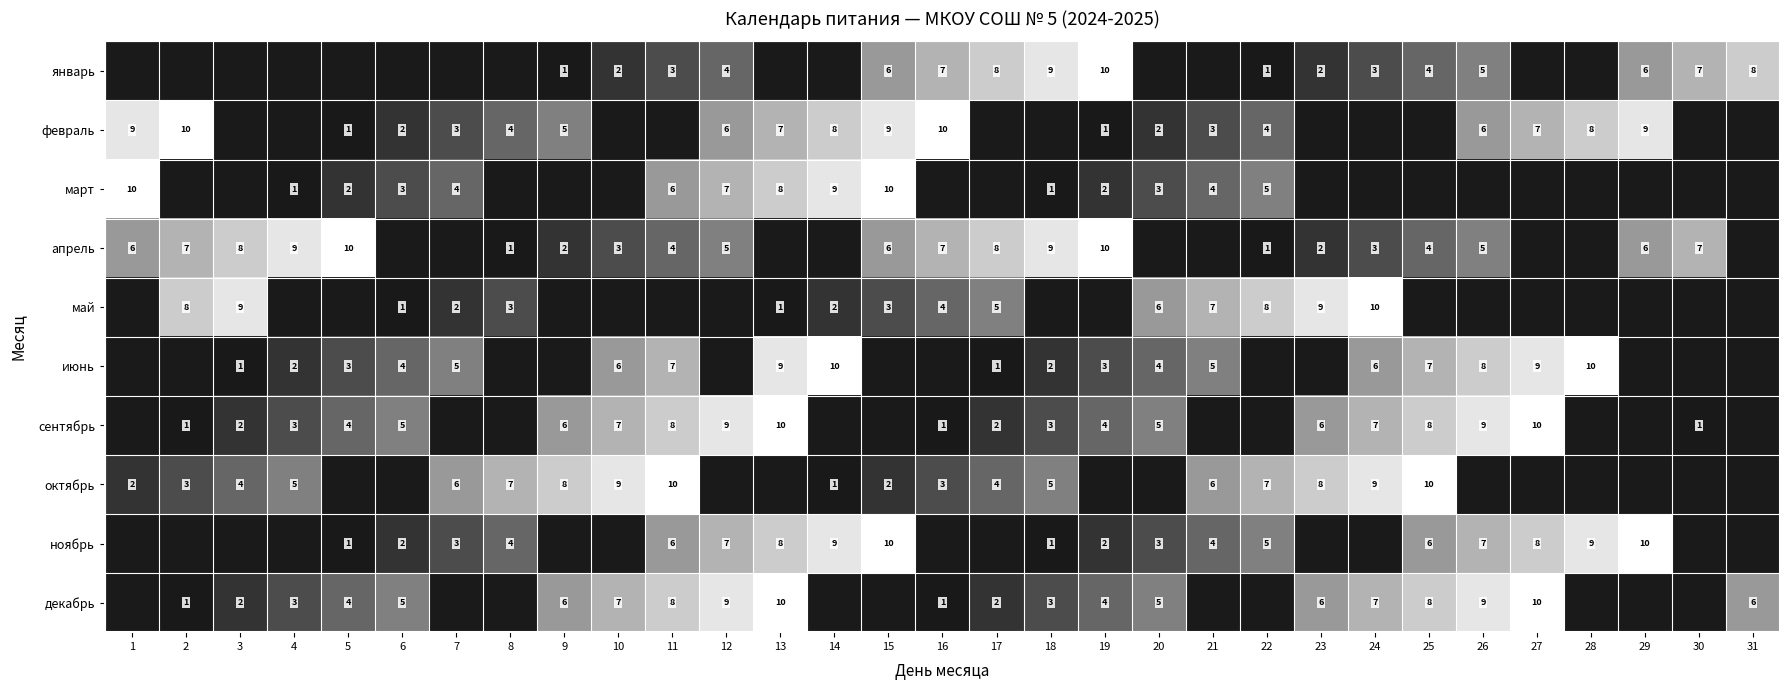

Is the value of январь at 19 greater than the value of май at 20?

Yes